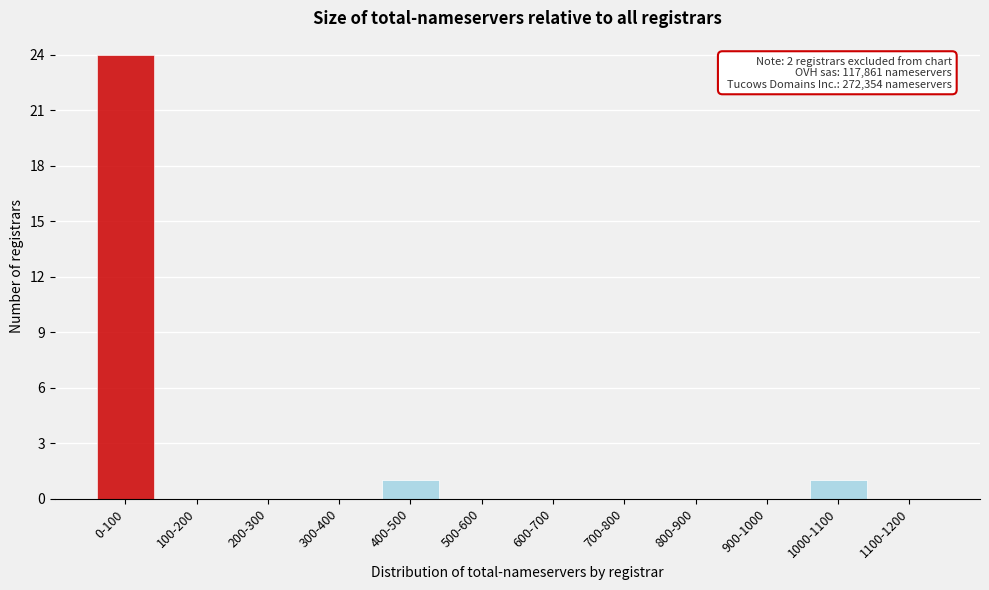

Reading left to right, transcribe all the data shown in this chart.

0-100=24	100-200=0	200-300=0	300-400=0	400-500=1	500-600=0	600-700=0	700-800=0	800-900=0	900-1000=0	1000-1100=1	1100-1200=0